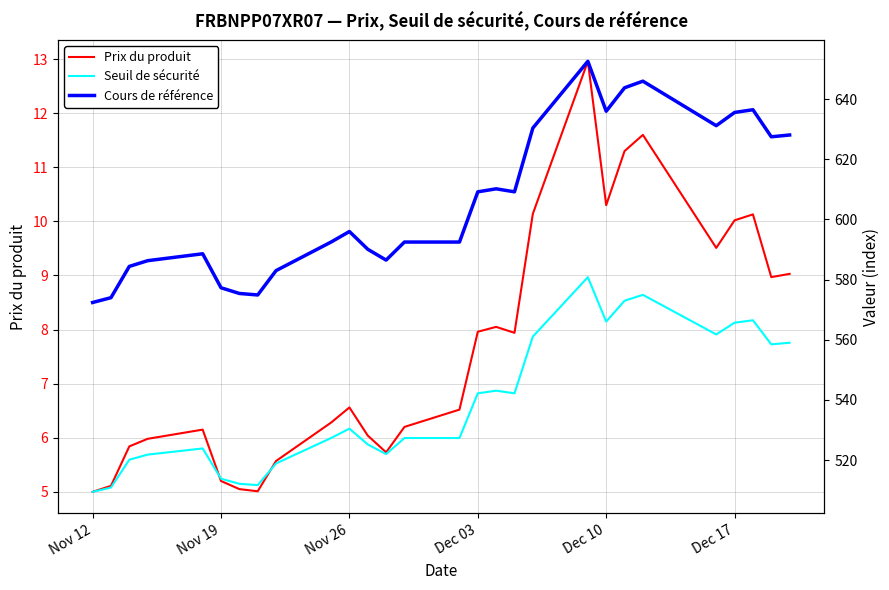

What is the maximum value shown in the chart?

652.6